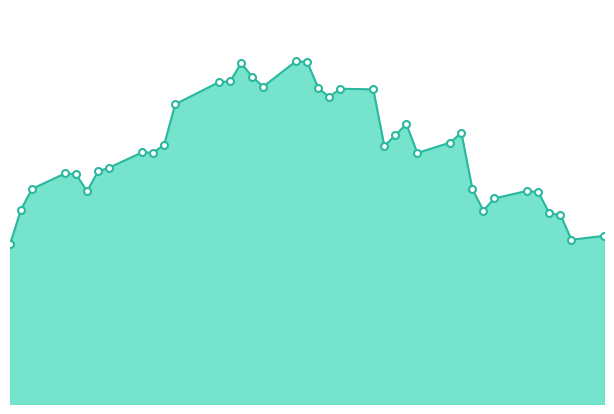

Does the chart display data point markers on the line(s)?

No